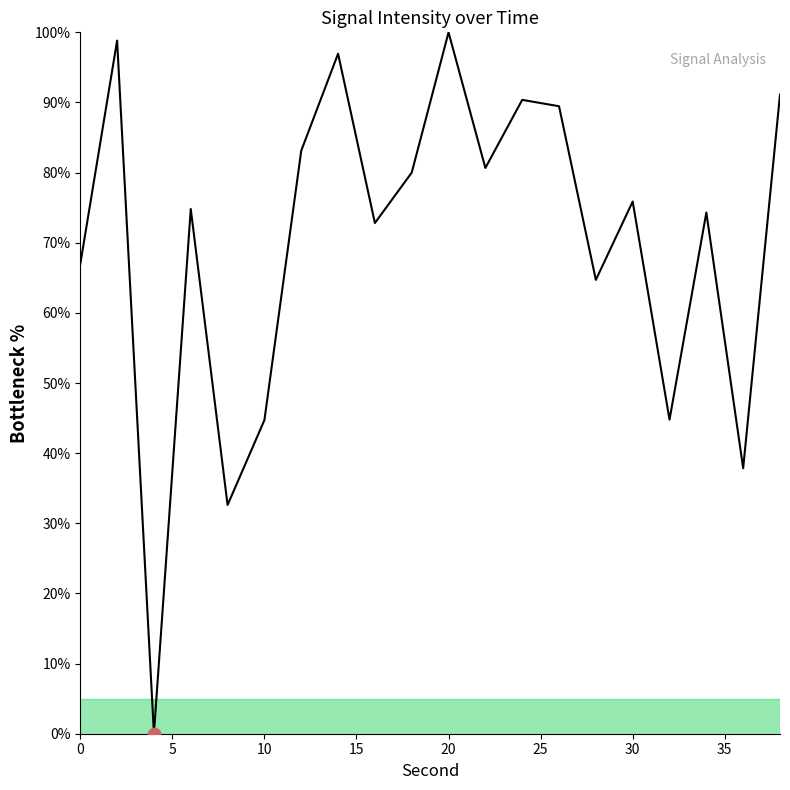

What is the difference between the maximum and minimum values?

100.0